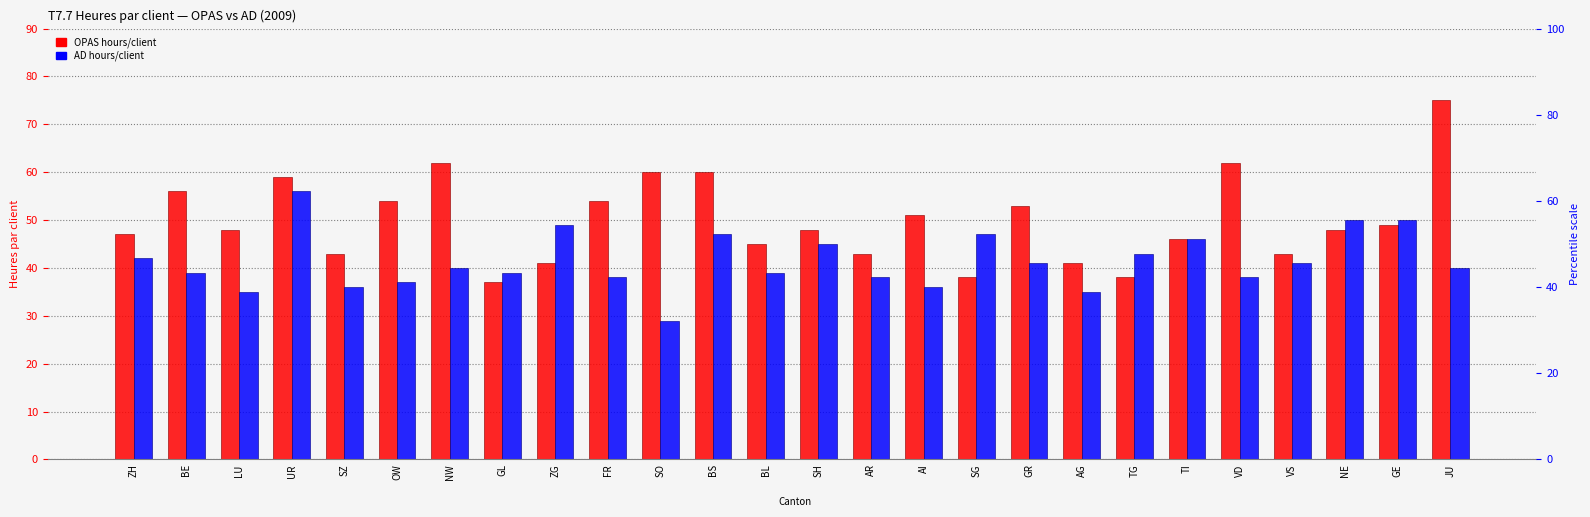

Rank the series at AI from highest to lowest value.

OPAS (hours/client), AD (hours/client)